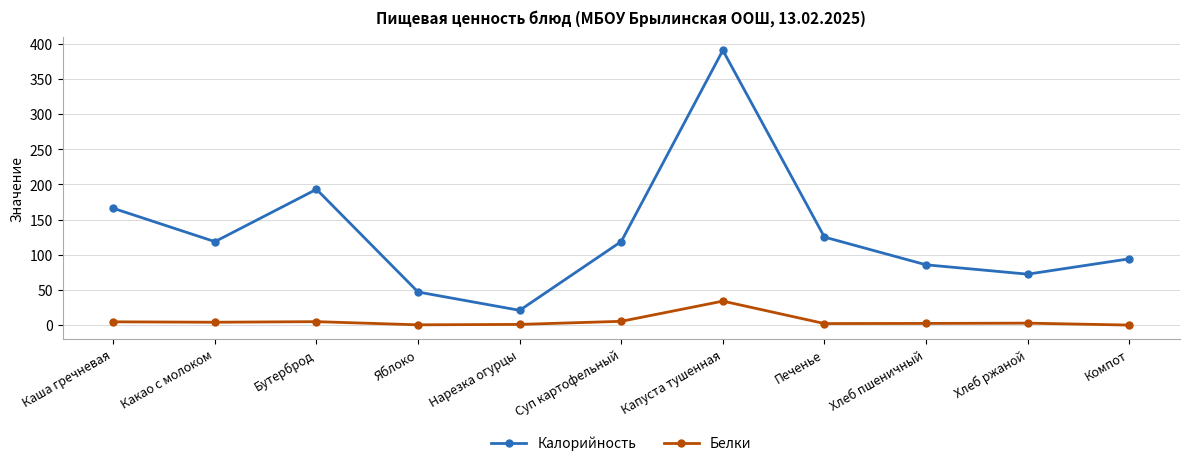

What position from the left is Компот?

11